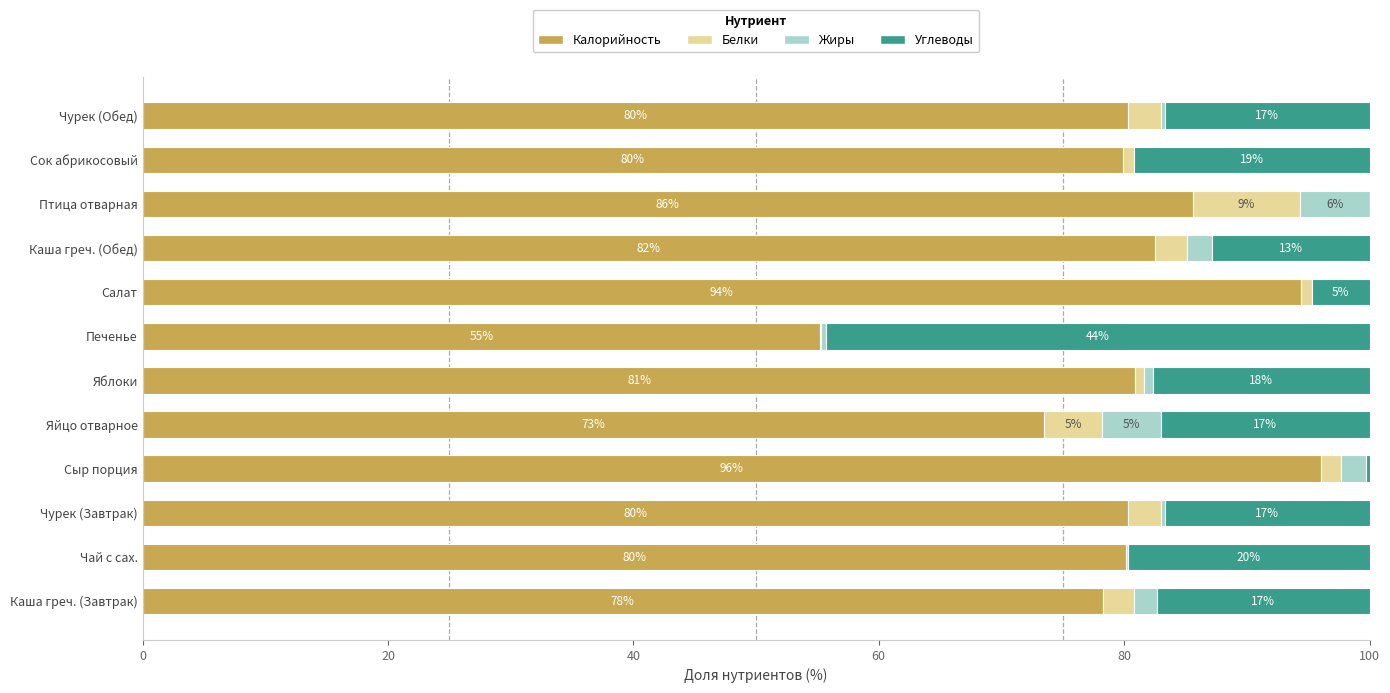

At which label does Калорийность reach its peak?

Сыр порция